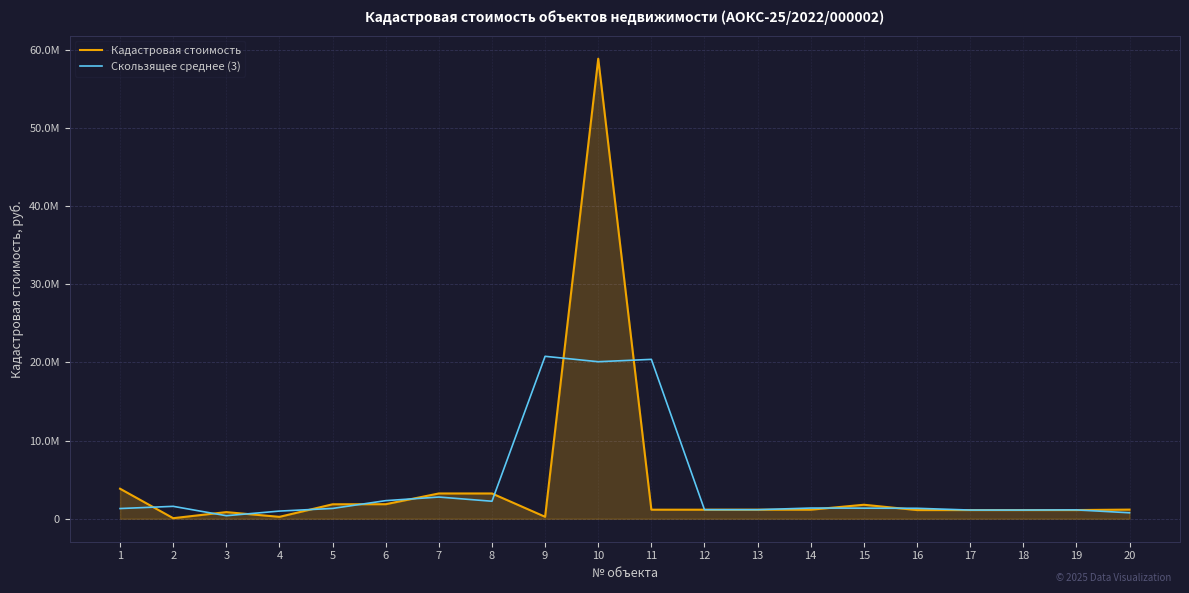

True or false: Кадастровая стоимость and Скользящее среднее (3) intersect in this chart.

True